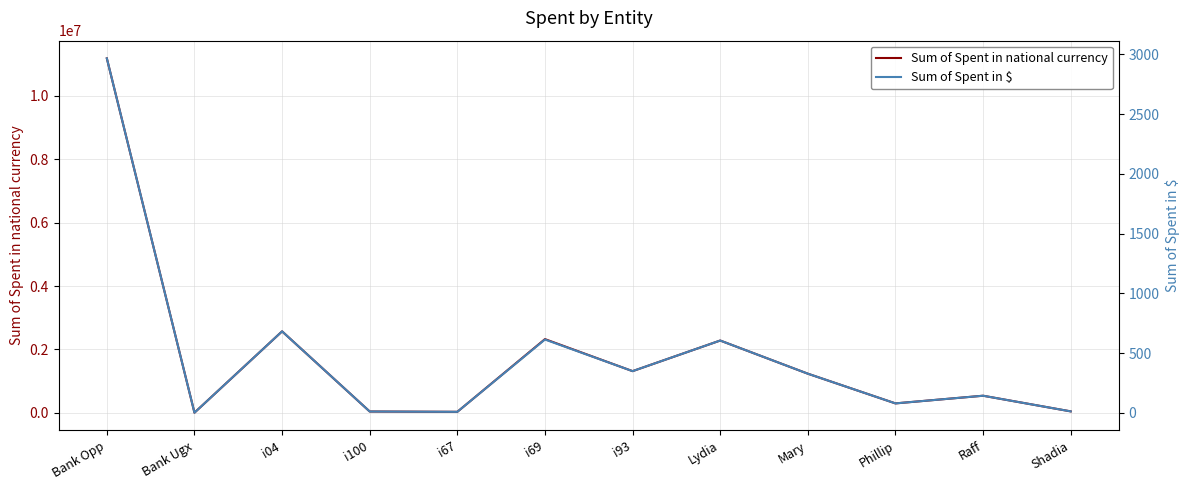

What is the spread (max minus min) of values at Raff?

536857.5